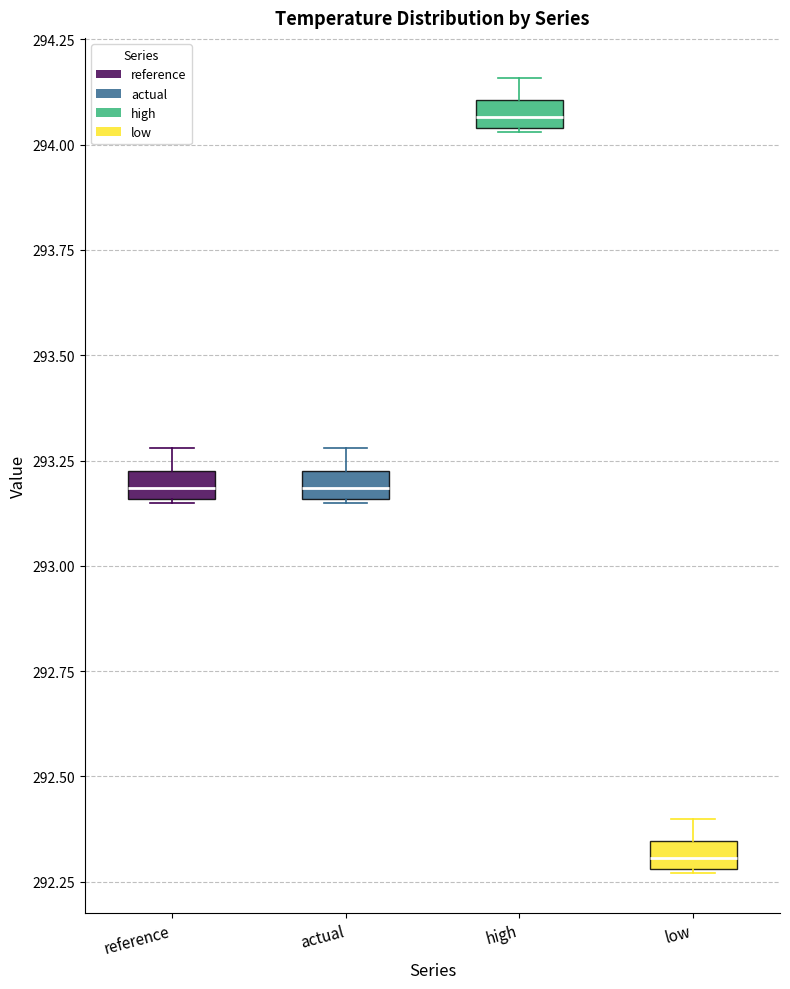

Which box's median line is the lowest?

low